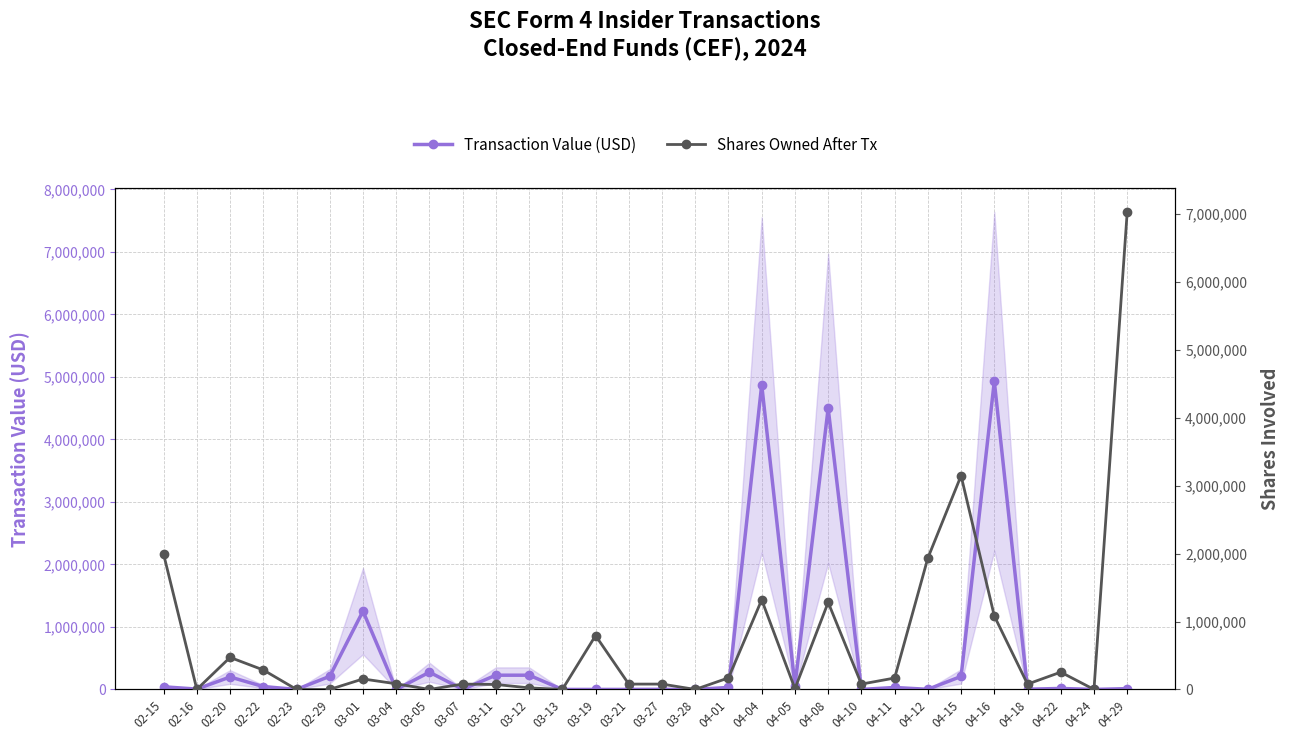

At which label is Shares Owned After Tx closest to 3516964?

04-15